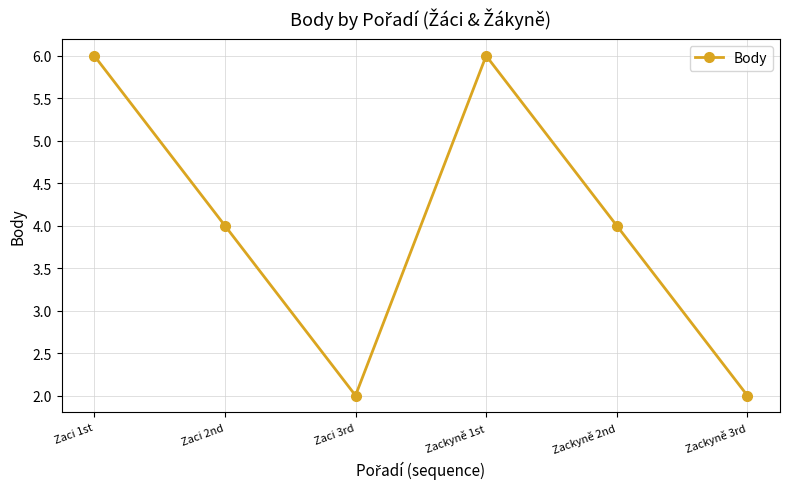

What value does the data have at Zaci 2nd?

4